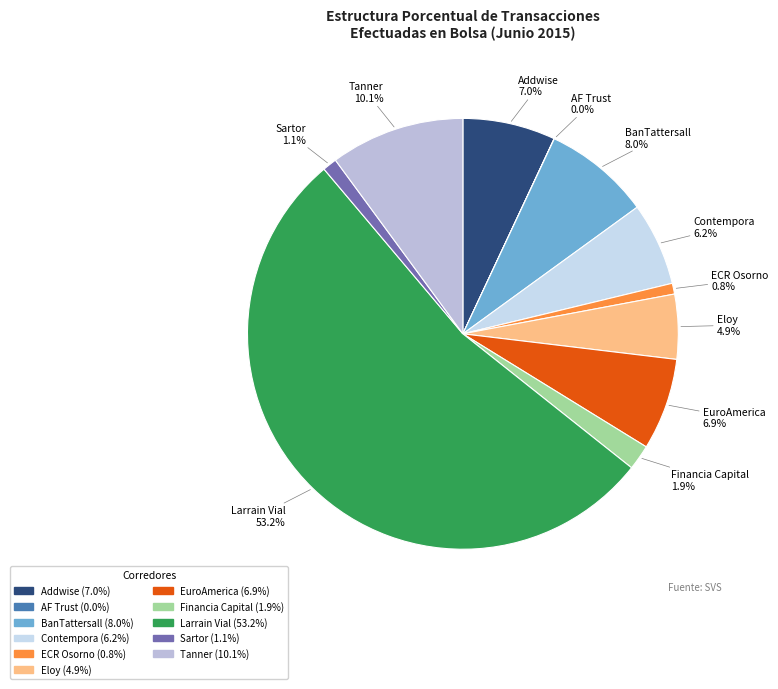

Which has a higher value, Addwise or Financia Capital?

Addwise